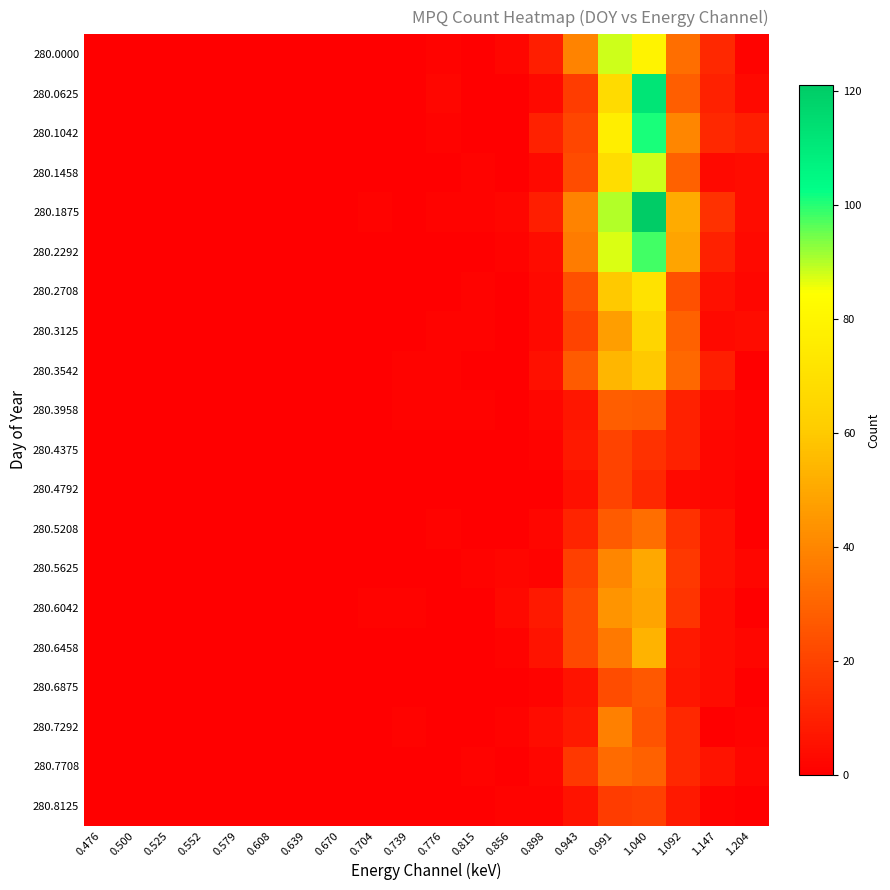

Reading left to right, what are all the values shown in this chart?

280.0000: 0.476=0	0.500=0	0.525=0	0.552=0	0.579=0	0.608=0	0.639=0	0.670=0	0.704=0	0.739=0	0.776=1	0.815=0	0.856=2	0.898=9	0.943=39	0.991=88	1.040=79	1.092=33	1.147=12	1.204=1
280.0625: 0.476=0	0.500=0	0.525=0	0.552=0	0.579=0	0.608=0	0.639=0	0.670=0	0.704=0	0.739=0	0.776=2	0.815=0	0.856=0	0.898=3	0.943=18	0.991=68	1.040=112	1.092=28	1.147=10	1.204=3
280.1042: 0.476=0	0.500=0	0.525=0	0.552=0	0.579=0	0.608=0	0.639=0	0.670=0	0.704=0	0.739=0	0.776=1	0.815=0	0.856=0	0.898=10	0.943=21	0.991=77	1.040=101	1.092=40	1.147=12	1.204=9
280.1458: 0.476=0	0.500=0	0.525=0	0.552=0	0.579=0	0.608=0	0.639=0	0.670=0	0.704=0	0.739=0	0.776=0	0.815=1	0.856=0	0.898=3	0.943=23	0.991=69	1.040=88	1.092=29	1.147=3	1.204=4
280.1875: 0.476=0	0.500=0	0.525=0	0.552=0	0.579=0	0.608=0	0.639=0	0.670=0	0.704=1	0.739=0	0.776=1	0.815=1	0.856=2	0.898=9	0.943=39	0.991=90	1.040=121	1.092=51	1.147=15	1.204=4
280.2292: 0.476=0	0.500=0	0.525=0	0.552=0	0.579=0	0.608=0	0.639=0	0.670=0	0.704=0	0.739=0	0.776=0	0.815=0	0.856=1	0.898=4	0.943=37	0.991=87	1.040=98	1.092=49	1.147=10	1.204=3
280.2708: 0.476=0	0.500=0	0.525=0	0.552=0	0.579=0	0.608=0	0.639=0	0.670=0	0.704=0	0.739=0	0.776=0	0.815=1	0.856=0	0.898=3	0.943=24	0.991=60	1.040=71	1.092=24	1.147=5	1.204=2
280.3125: 0.476=0	0.500=0	0.525=0	0.552=0	0.579=0	0.608=0	0.639=0	0.670=0	0.704=0	0.739=0	0.776=1	0.815=1	0.856=0	0.898=3	0.943=20	0.991=47	1.040=65	1.092=29	1.147=3	1.204=4
280.3542: 0.476=0	0.500=0	0.525=0	0.552=0	0.579=0	0.608=0	0.639=0	0.670=0	0.704=0	0.739=1	0.776=1	0.815=0	0.856=0	0.898=5	0.943=27	0.991=54	1.040=60	1.092=31	1.147=9	1.204=0
280.3958: 0.476=0	0.500=0	0.525=0	0.552=0	0.579=0	0.608=0	0.639=0	0.670=0	0.704=0	0.739=1	0.776=1	0.815=1	0.856=0	0.898=2	0.943=7	0.991=28	1.040=27	1.092=10	1.147=3	1.204=1
280.4375: 0.476=0	0.500=0	0.525=0	0.552=0	0.579=0	0.608=0	0.639=0	0.670=0	0.704=0	0.739=0	0.776=0	0.815=0	0.856=0	0.898=1	0.943=8	0.991=20	1.040=15	1.092=10	1.147=2	1.204=1
280.4792: 0.476=0	0.500=0	0.525=0	0.552=0	0.579=0	0.608=0	0.639=0	0.670=0	0.704=0	0.739=0	0.776=0	0.815=0	0.856=0	0.898=0	0.943=5	0.991=20	1.040=12	1.092=3	1.147=2	1.204=0
280.5208: 0.476=0	0.500=0	0.525=0	0.552=0	0.579=0	0.608=0	0.639=0	0.670=0	0.704=0	0.739=0	0.776=1	0.815=0	0.856=0	0.898=2	0.943=11	0.991=27	1.040=33	1.092=15	1.147=5	1.204=0
280.5625: 0.476=0	0.500=0	0.525=0	0.552=0	0.579=0	0.608=0	0.639=0	0.670=0	0.704=0	0.739=0	0.776=0	0.815=1	0.856=2	0.898=1	0.943=19	0.991=40	1.040=50	1.092=17	1.147=5	1.204=2
280.6042: 0.476=0	0.500=0	0.525=0	0.552=0	0.579=0	0.608=0	0.639=0	0.670=0	0.704=1	0.739=1	0.776=0	0.815=0	0.856=3	0.898=8	0.943=22	0.991=44	1.040=49	1.092=16	1.147=4	1.204=0
280.6458: 0.476=0	0.500=0	0.525=0	0.552=0	0.579=0	0.608=0	0.639=0	0.670=0	0.704=0	0.739=0	0.776=0	0.815=0	0.856=1	0.898=6	0.943=22	0.991=36	1.040=53	1.092=8	1.147=4	1.204=2
280.6875: 0.476=0	0.500=0	0.525=0	0.552=0	0.579=0	0.608=0	0.639=0	0.670=0	0.704=0	0.739=0	0.776=0	0.815=0	0.856=0	0.898=1	0.943=6	0.991=23	1.040=26	1.092=7	1.147=4	1.204=0
280.7292: 0.476=0	0.500=0	0.525=0	0.552=0	0.579=0	0.608=0	0.639=0	0.670=0	0.704=0	0.739=1	0.776=0	0.815=0	0.856=1	0.898=4	0.943=8	0.991=38	1.040=25	1.092=12	1.147=0	1.204=1
280.7708: 0.476=0	0.500=0	0.525=0	0.552=0	0.579=0	0.608=0	0.639=0	0.670=0	0.704=0	0.739=0	0.776=0	0.815=1	0.856=0	0.898=2	0.943=17	0.991=32	1.040=29	1.092=12	1.147=6	1.204=2
280.8125: 0.476=0	0.500=0	0.525=0	0.552=0	0.579=0	0.608=0	0.639=0	0.670=0	0.704=0	0.739=0	0.776=0	0.815=0	0.856=1	0.898=1	0.943=6	0.991=18	1.040=19	1.092=8	1.147=1	1.204=0